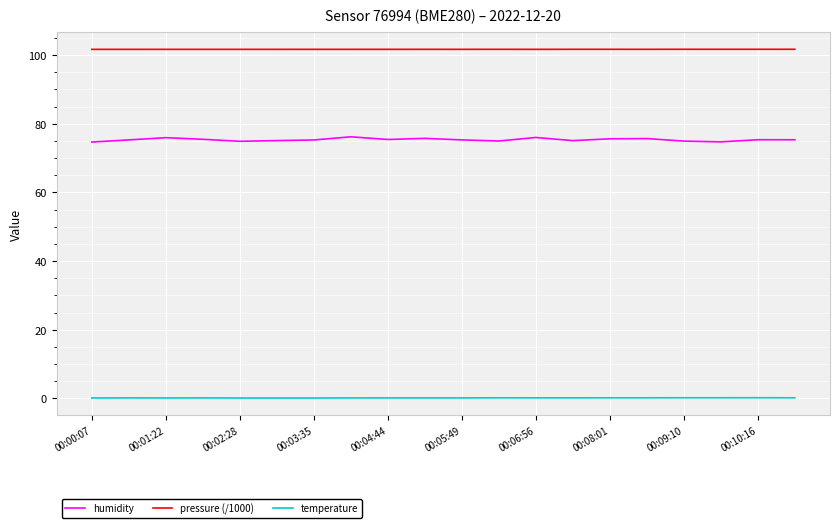

Which series has the largest total across all categories?

pressure (/1000)